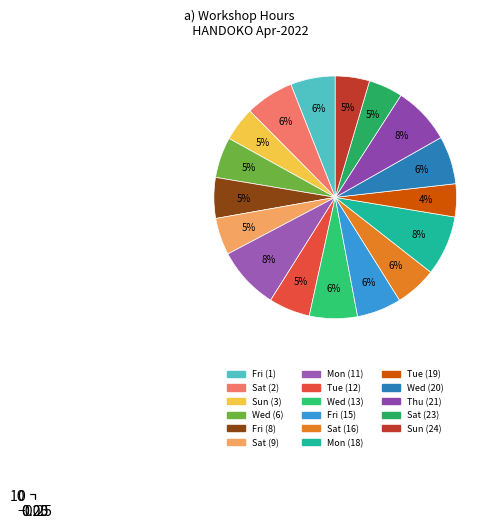

How many slices are in this pie chart?

17